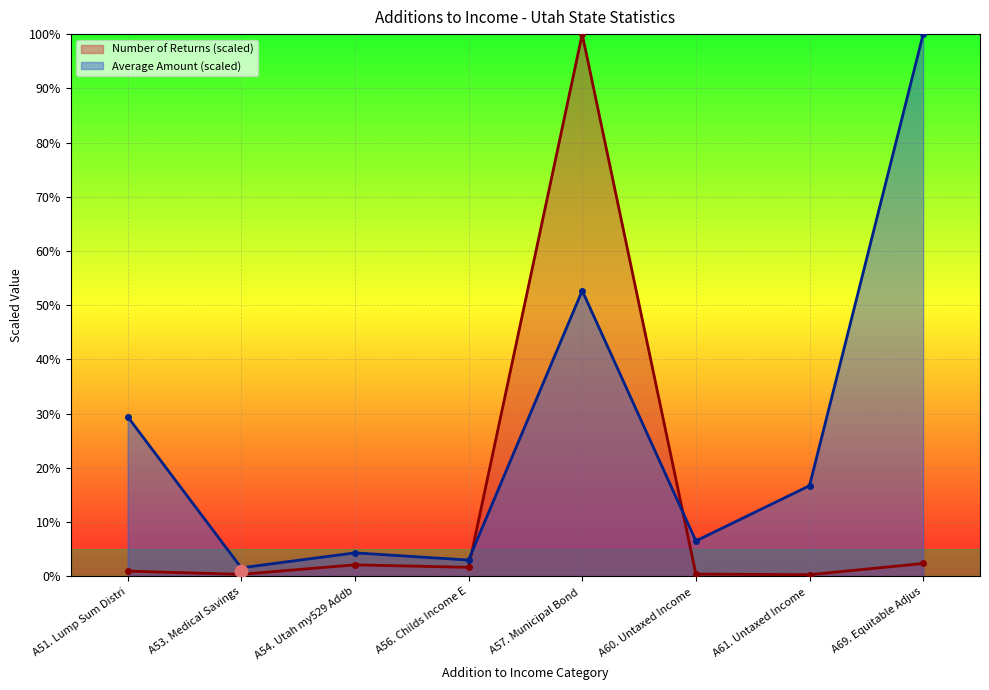

At how many categories does at least one series exceed 0?

8